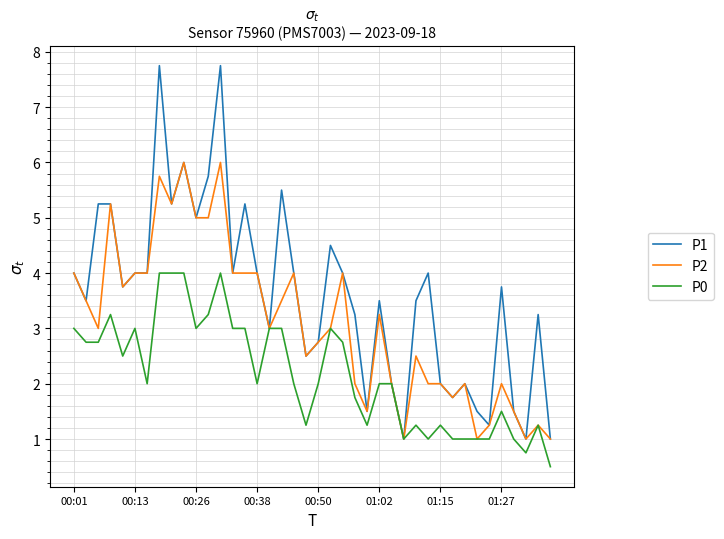

Which series has the largest range (max minus min)?

P1